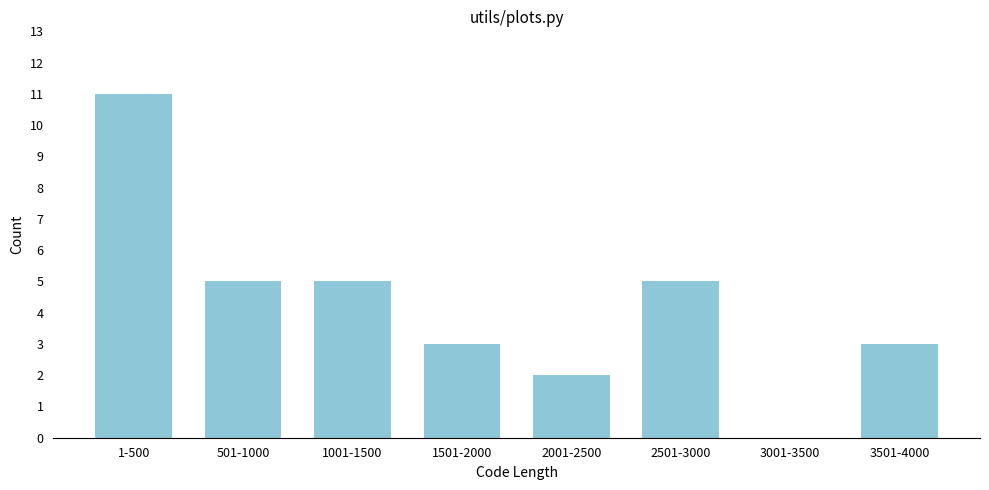

Reading left to right, extract all data points from this chart.

1-500=11	501-1000=5	1001-1500=5	1501-2000=3	2001-2500=2	2501-3000=5	3001-3500=0	3501-4000=3